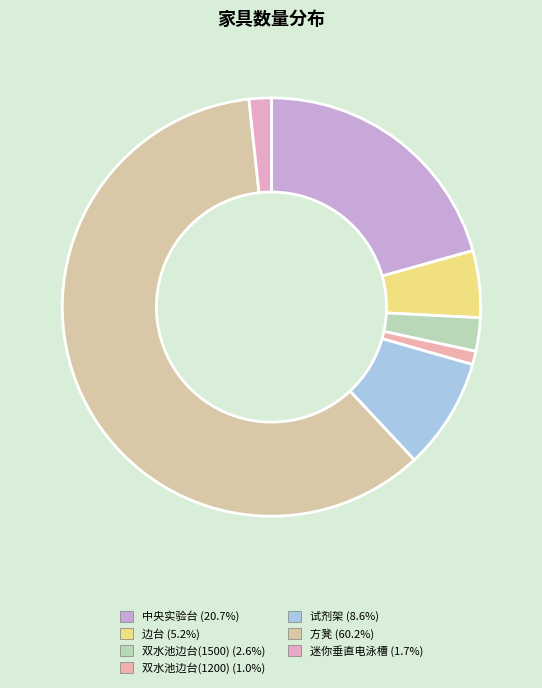

Rank the categories by value from lowest to highest.

双水池边台(1200), 迷你垂直电泳槽, 双水池边台(1500), 边台, 试剂架, 中央实验台, 方凳